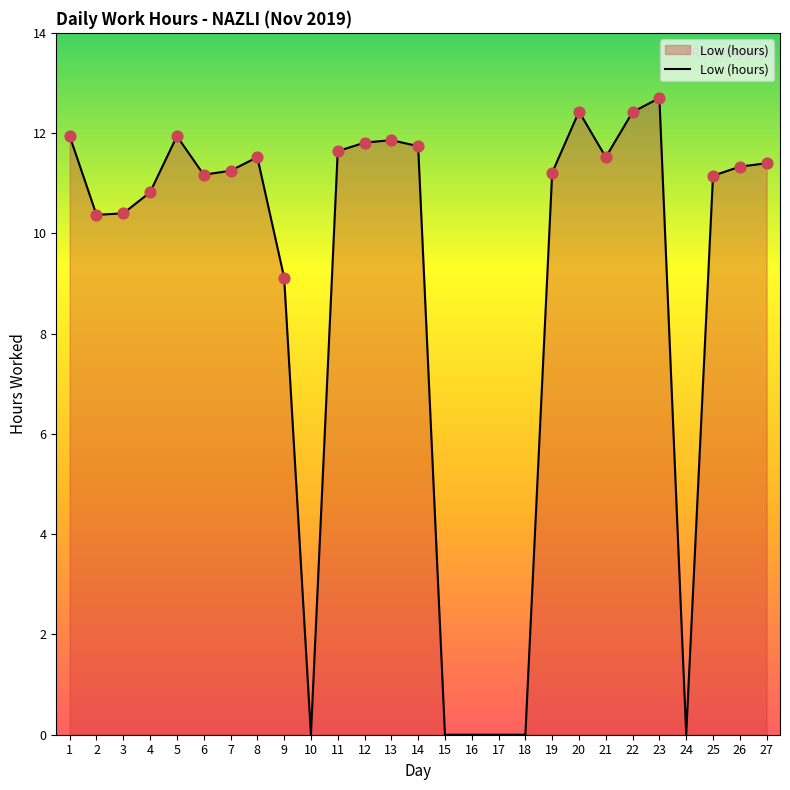

What is the change in value from 4 to 13?

+1.0